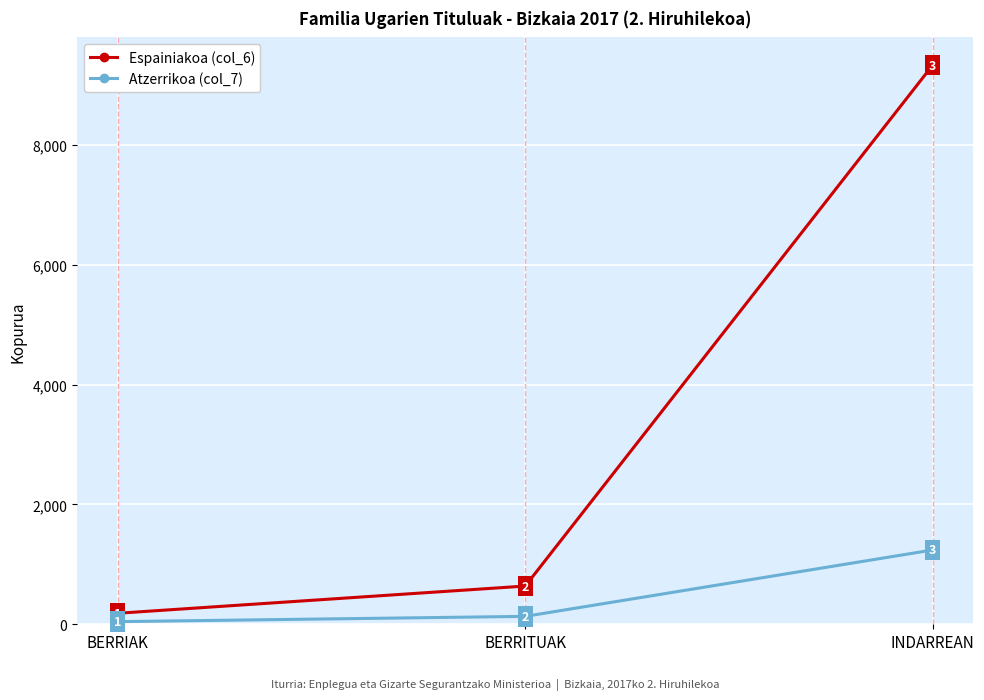

What is the difference between the Espainiakoa (col_6) values at BERRITUAK and INDARREAN?

8693